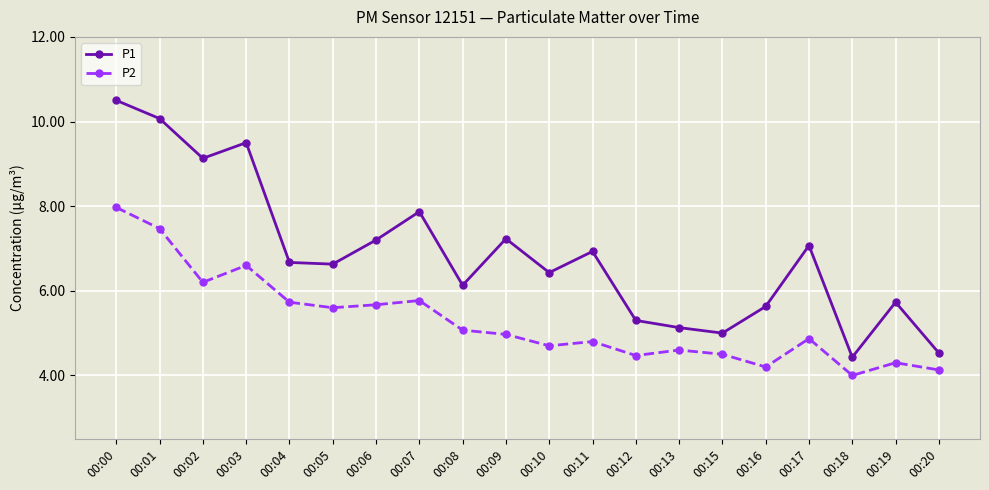

How many interior local valleys does the P2 series have?

6